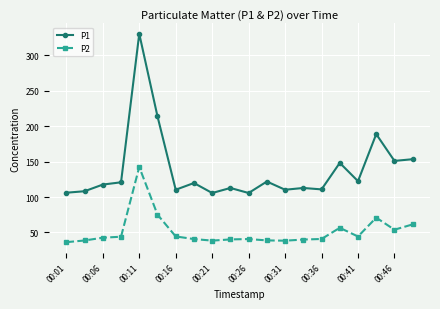

Which series has the widest spread of values?

P1